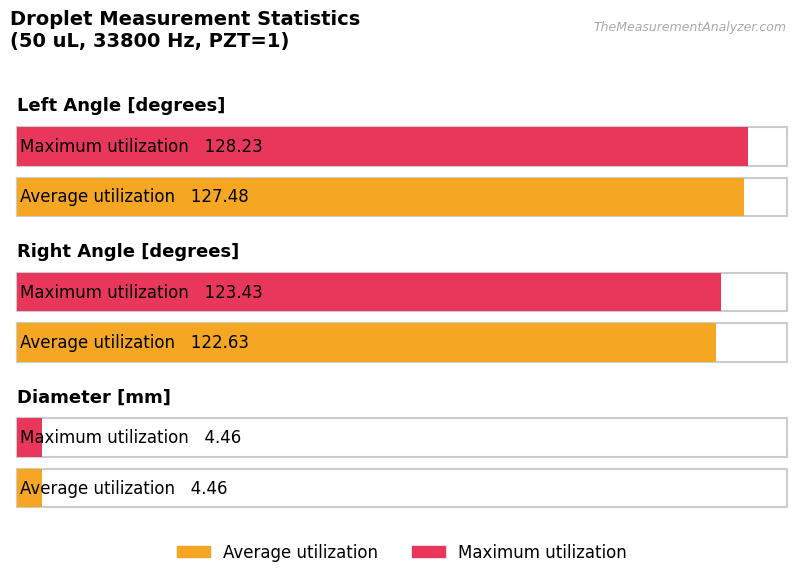

The Maximum utilization series shows 123.4 at Right Angle [degrees]. True or false?

True